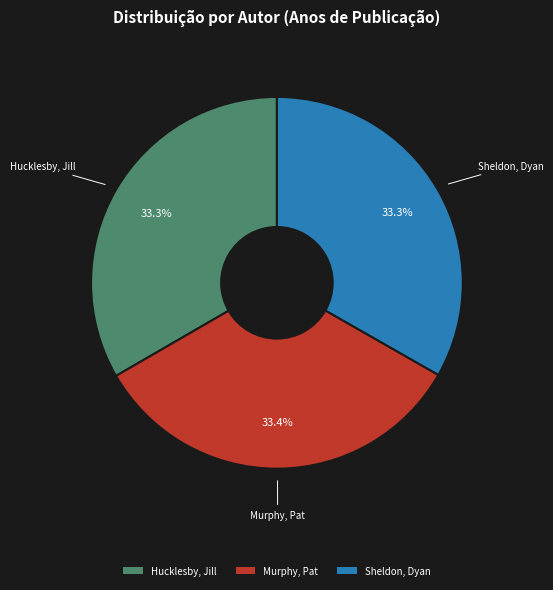

True or false: Murphy, Pat accounts for 33% of the total.

True